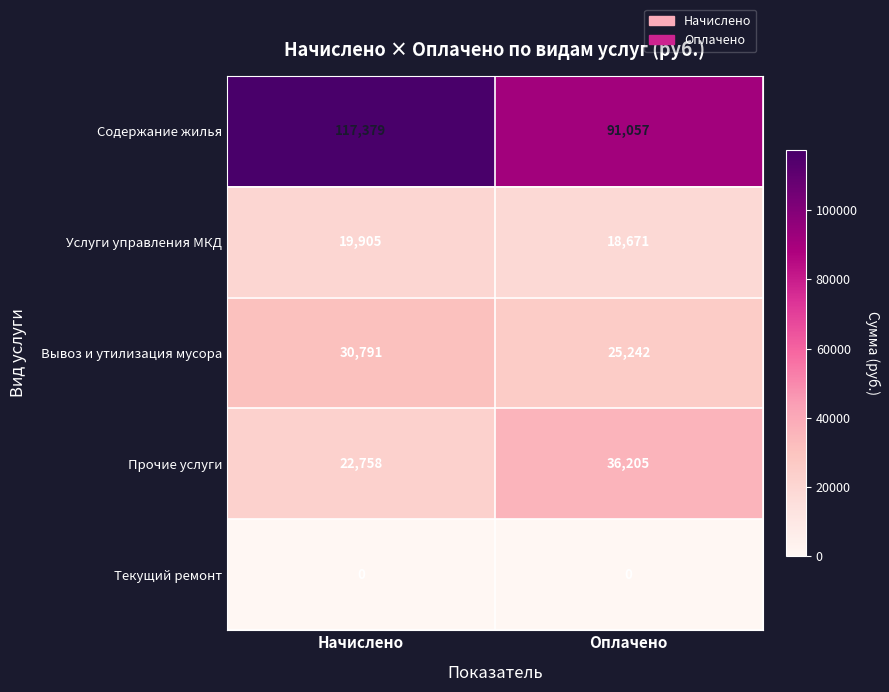

Which label corresponds to the largest value in the chart?

Начислено